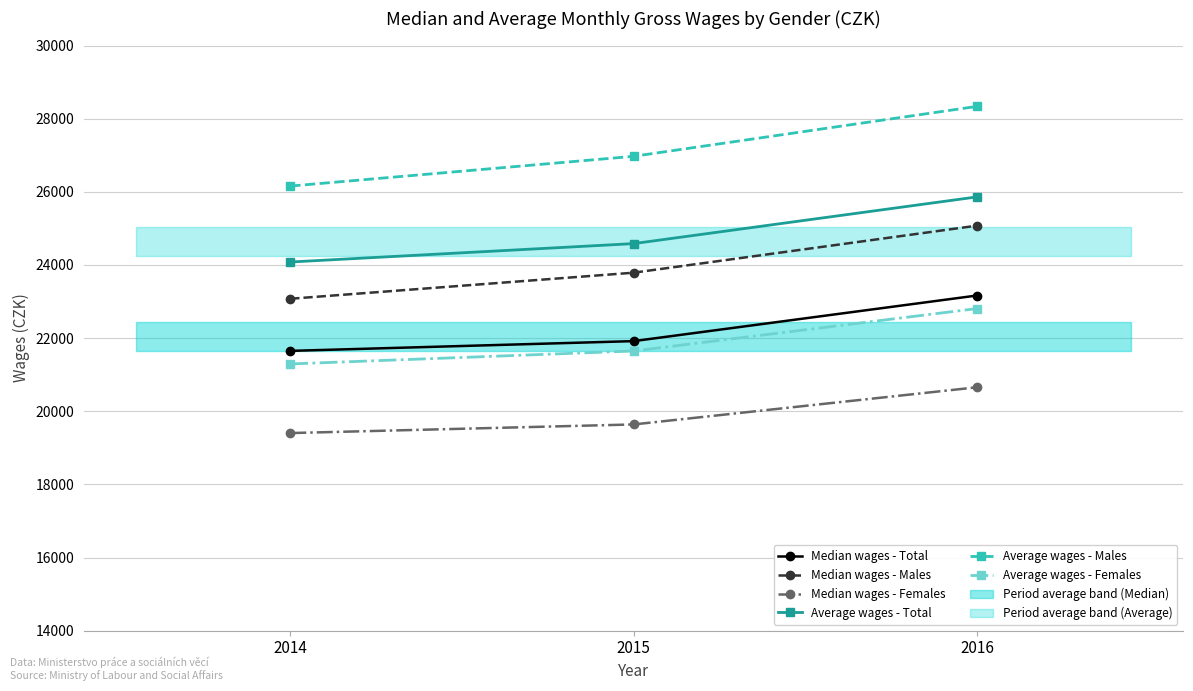

Reading right to left, what are all the values shown in this chart?

Median wages - Total: 23165	21918	21651
Median wages - Males: 25075	23789	23076
Median wages - Females: 20656	19640	19404
Average wages - Total: 25861	24584	24081
Average wages - Males: 28336	26971	26157
Average wages - Females: 22808	21648	21294